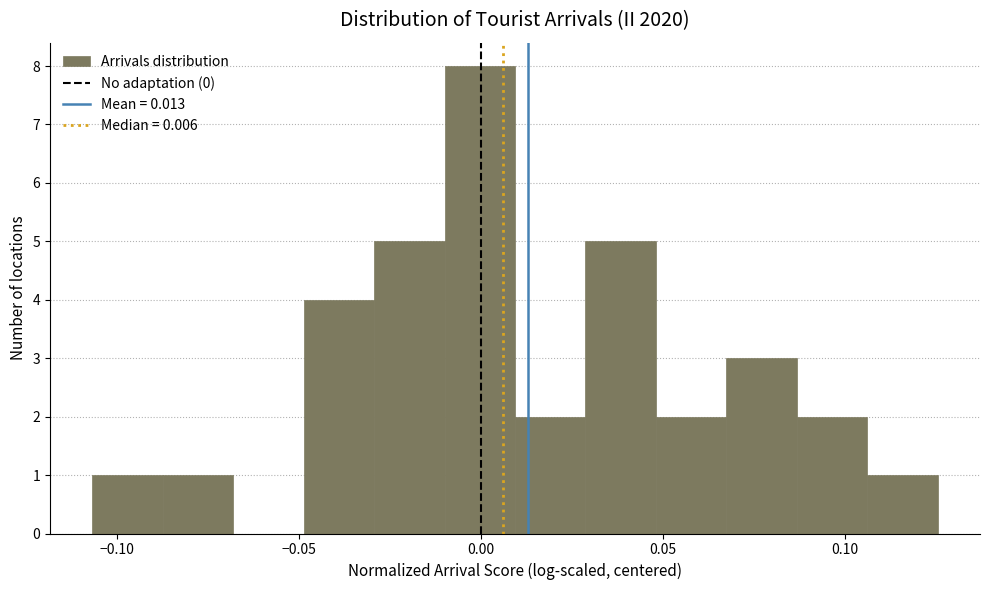

Around what value on the x-axis is the tallest bar? Give the approximate position of its centre, as read against the axis.

0.000